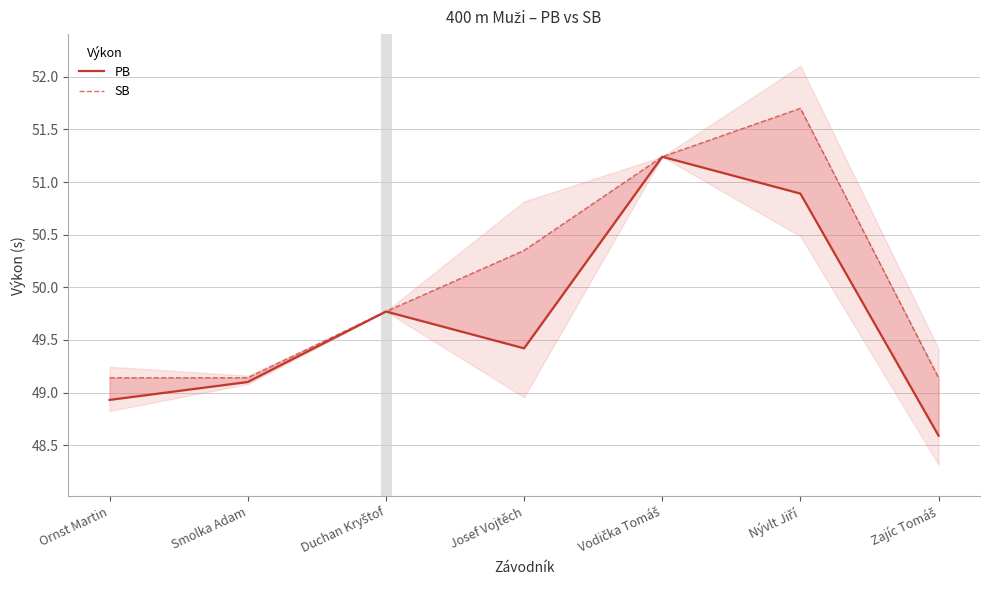

What is the maximum value for PB?

51.2